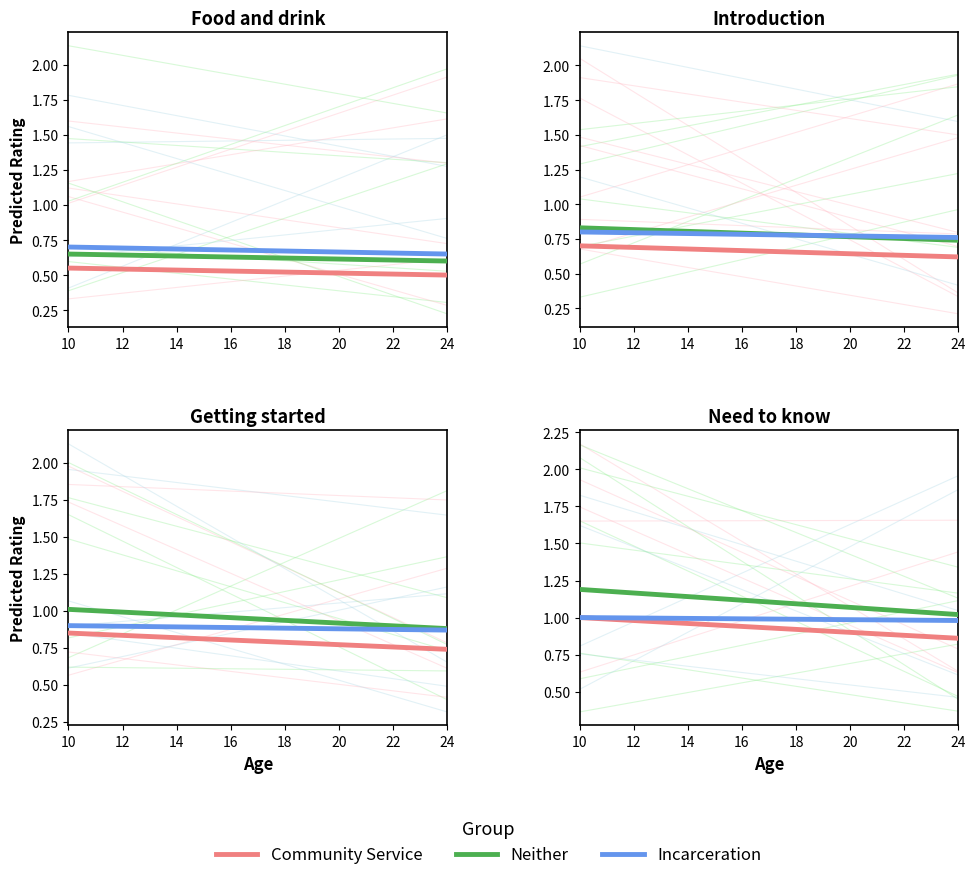

Count the number of data series in this chart.

3